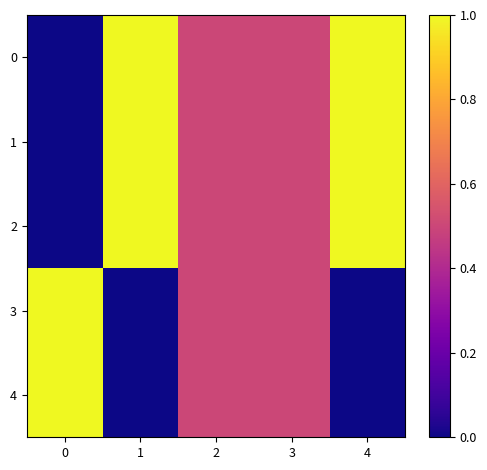

How many data points does each series have?

5